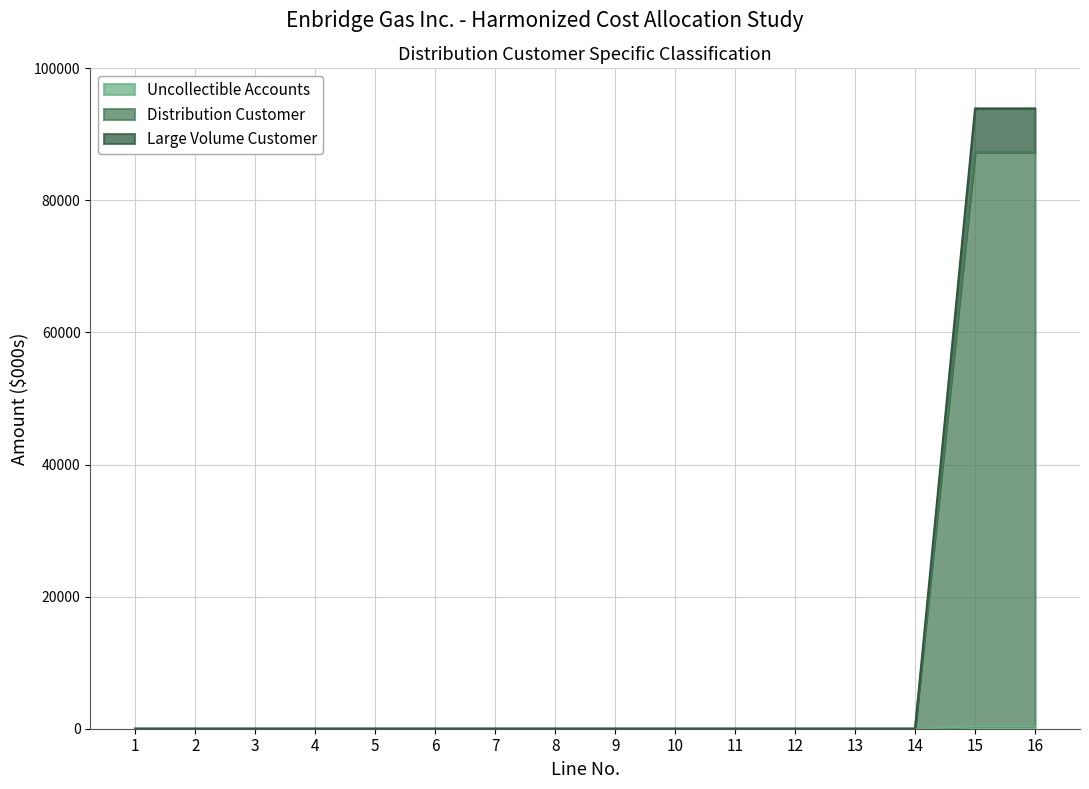

What are all the series names shown in the legend?

Uncollectible Accounts, Distribution Customer, Large Volume Customer